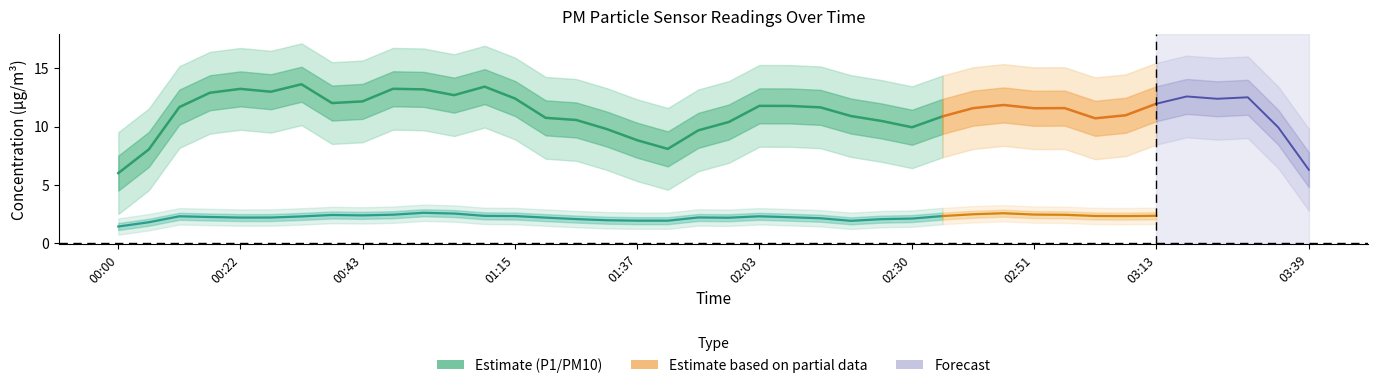

True or false: P1 (PM10) and P2 (PM2.5) intersect in this chart.

False